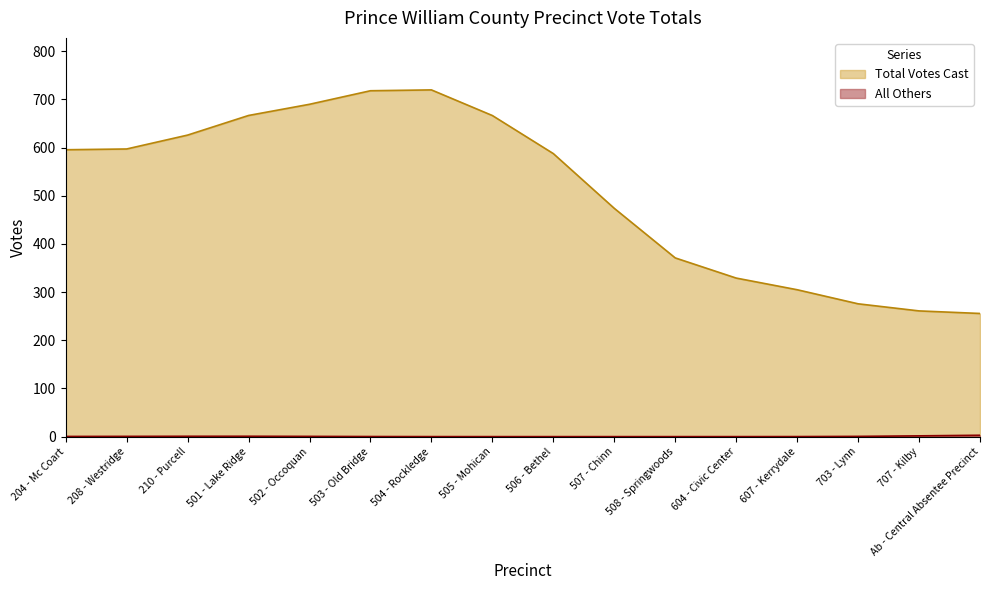

True or false: Total Votes Cast and All Others cross at least once.

False